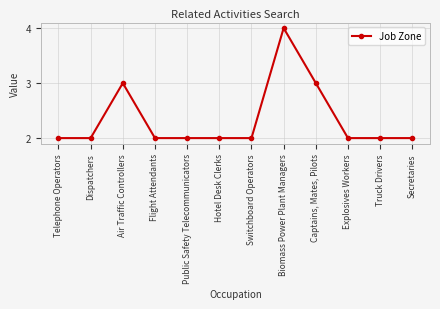

What is the change in value from Captains, Mates, Pilots to Truck Drivers?

-1